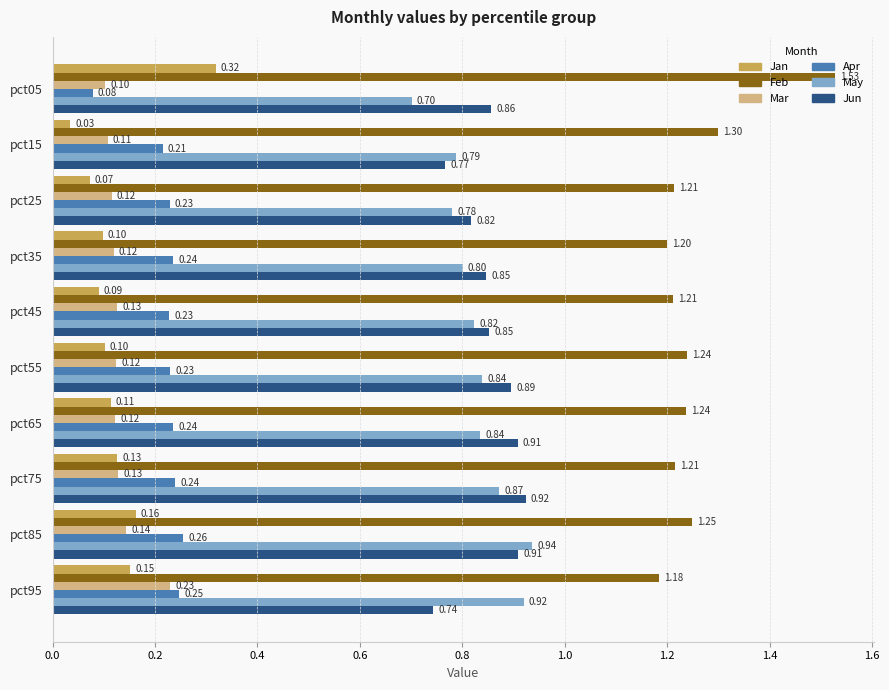

Between pct25 and pct55, which series saw the biggest shift?

Jun